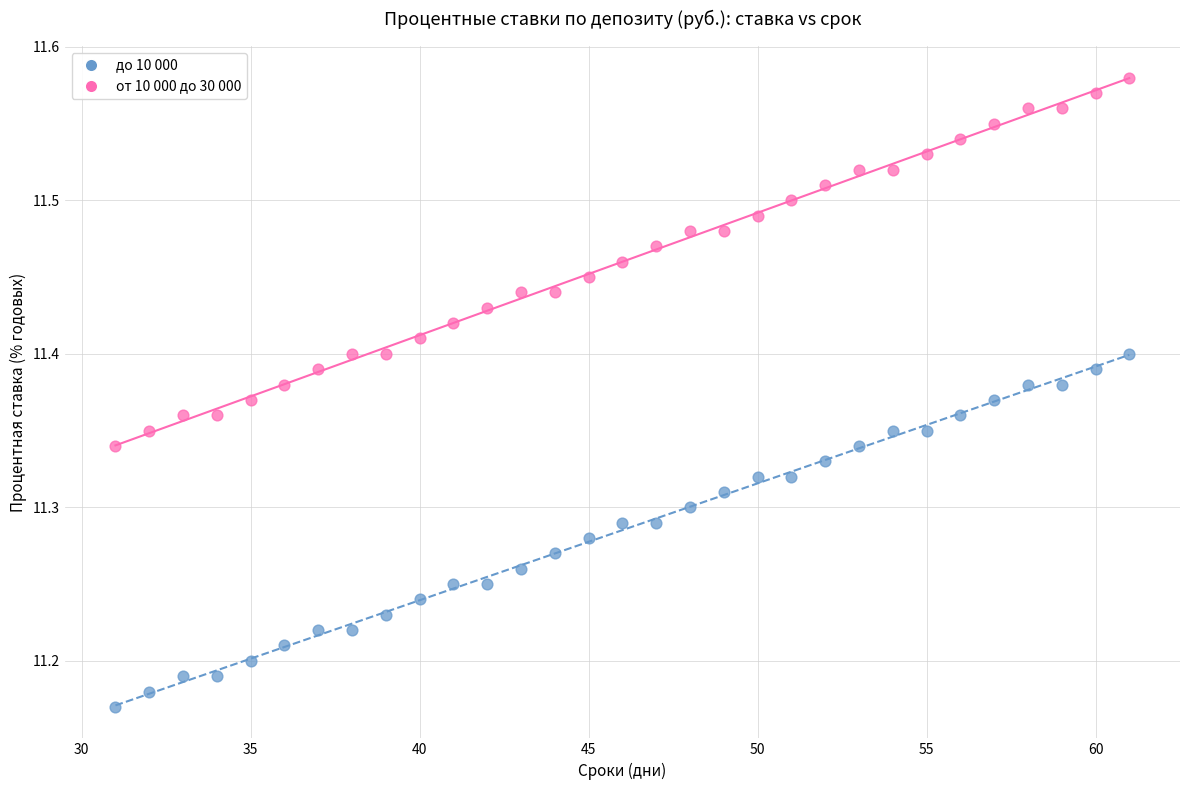

Across all data points, what is the range of Y values (max minus min)?

0.4